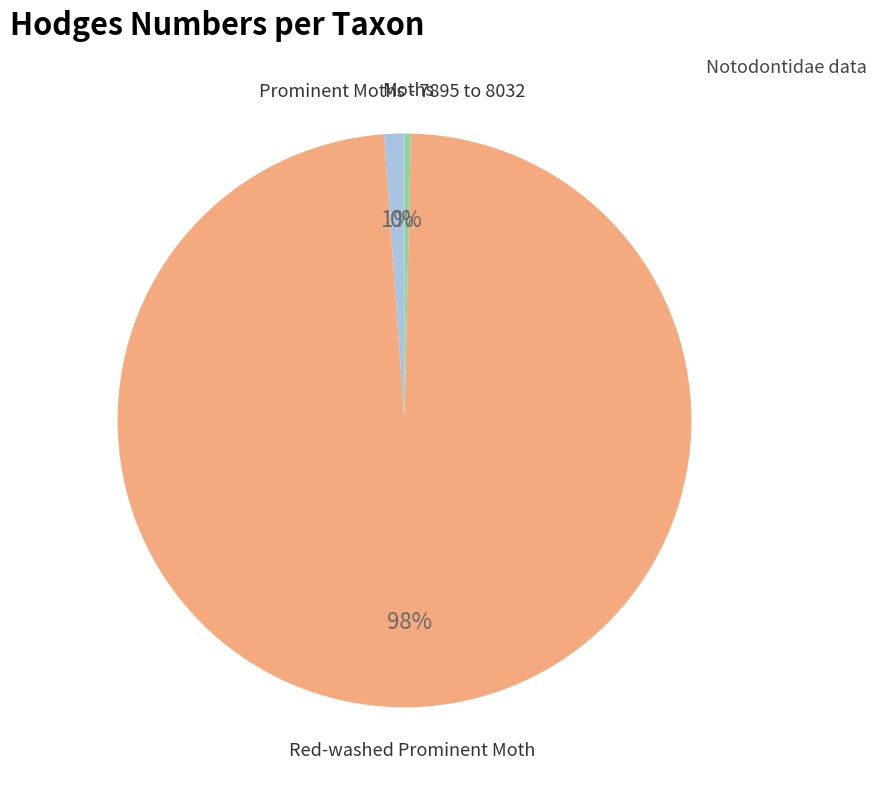

To the nearest percent, what is the average slice percentage?

33%